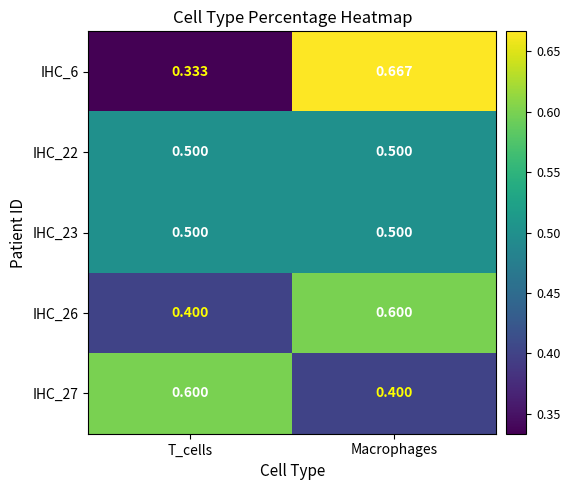

Which category has the highest value across all series?

Macrophages